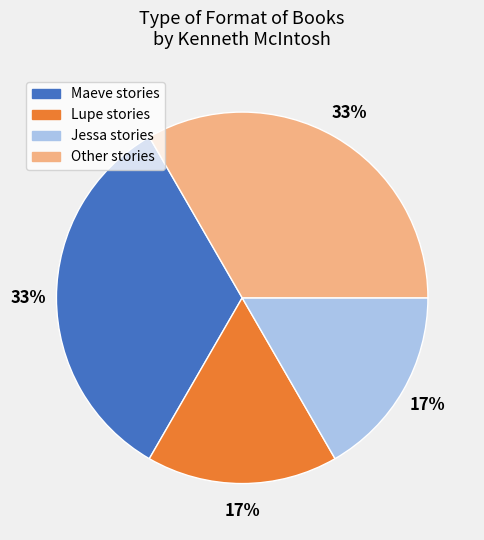

Which has a higher value, Maeve stories or Lupe stories?

Maeve stories